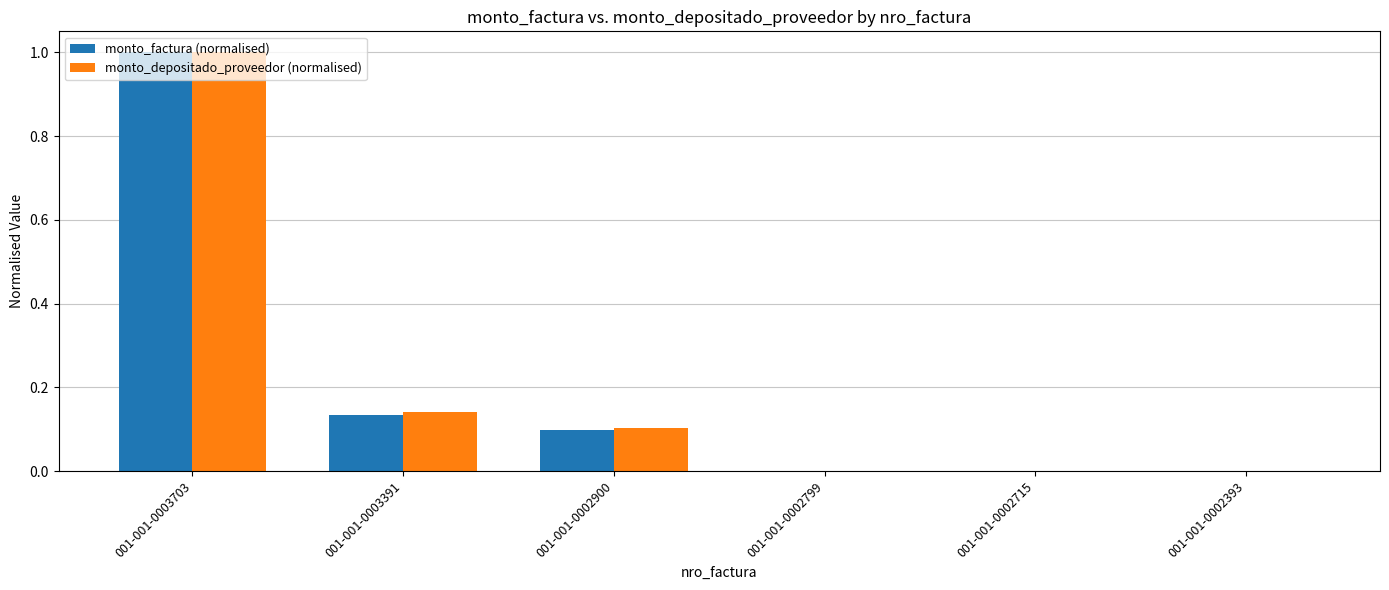

At which category is the sum across all series the highest?

001-001-0003703